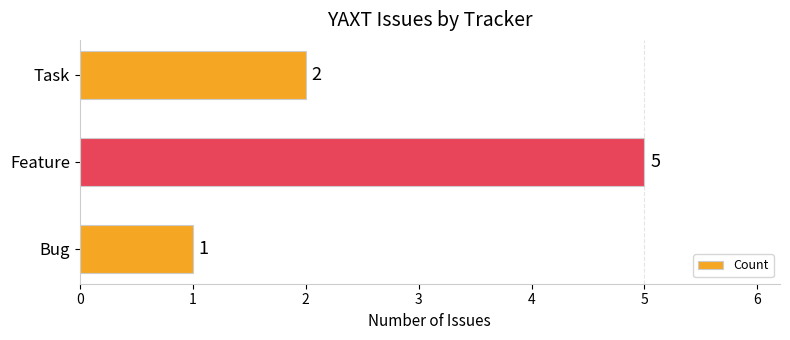

How many values are below 2?

1